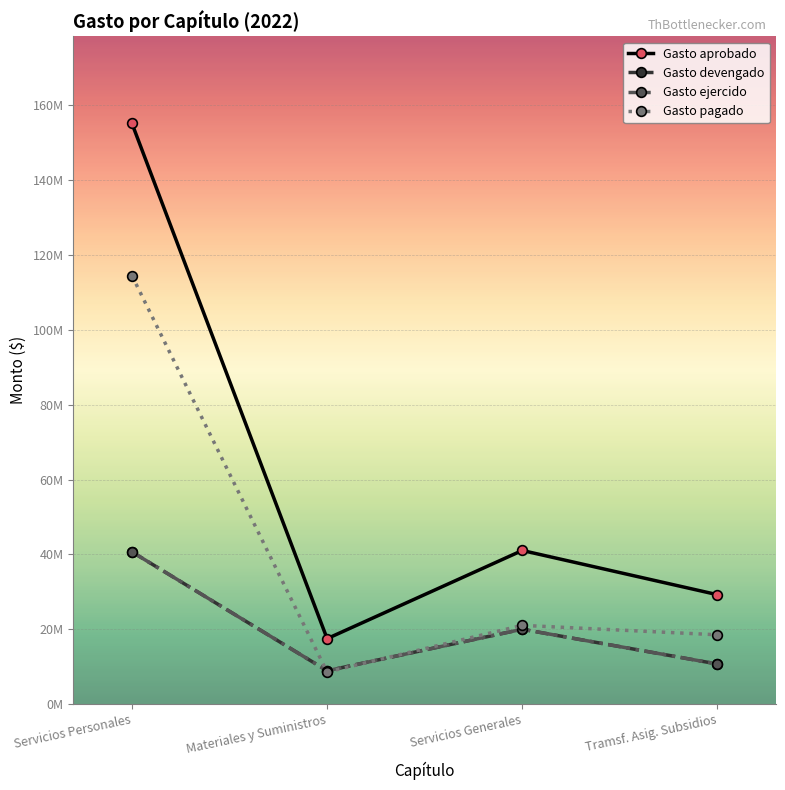

Where is the first local maximum for Gasto devengado?

Servicios Generales